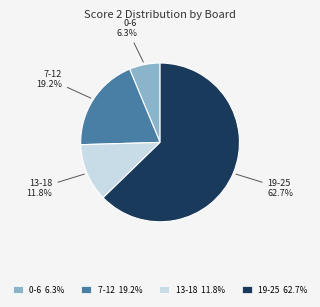

Does 0-6 represent more than half of the total?

No